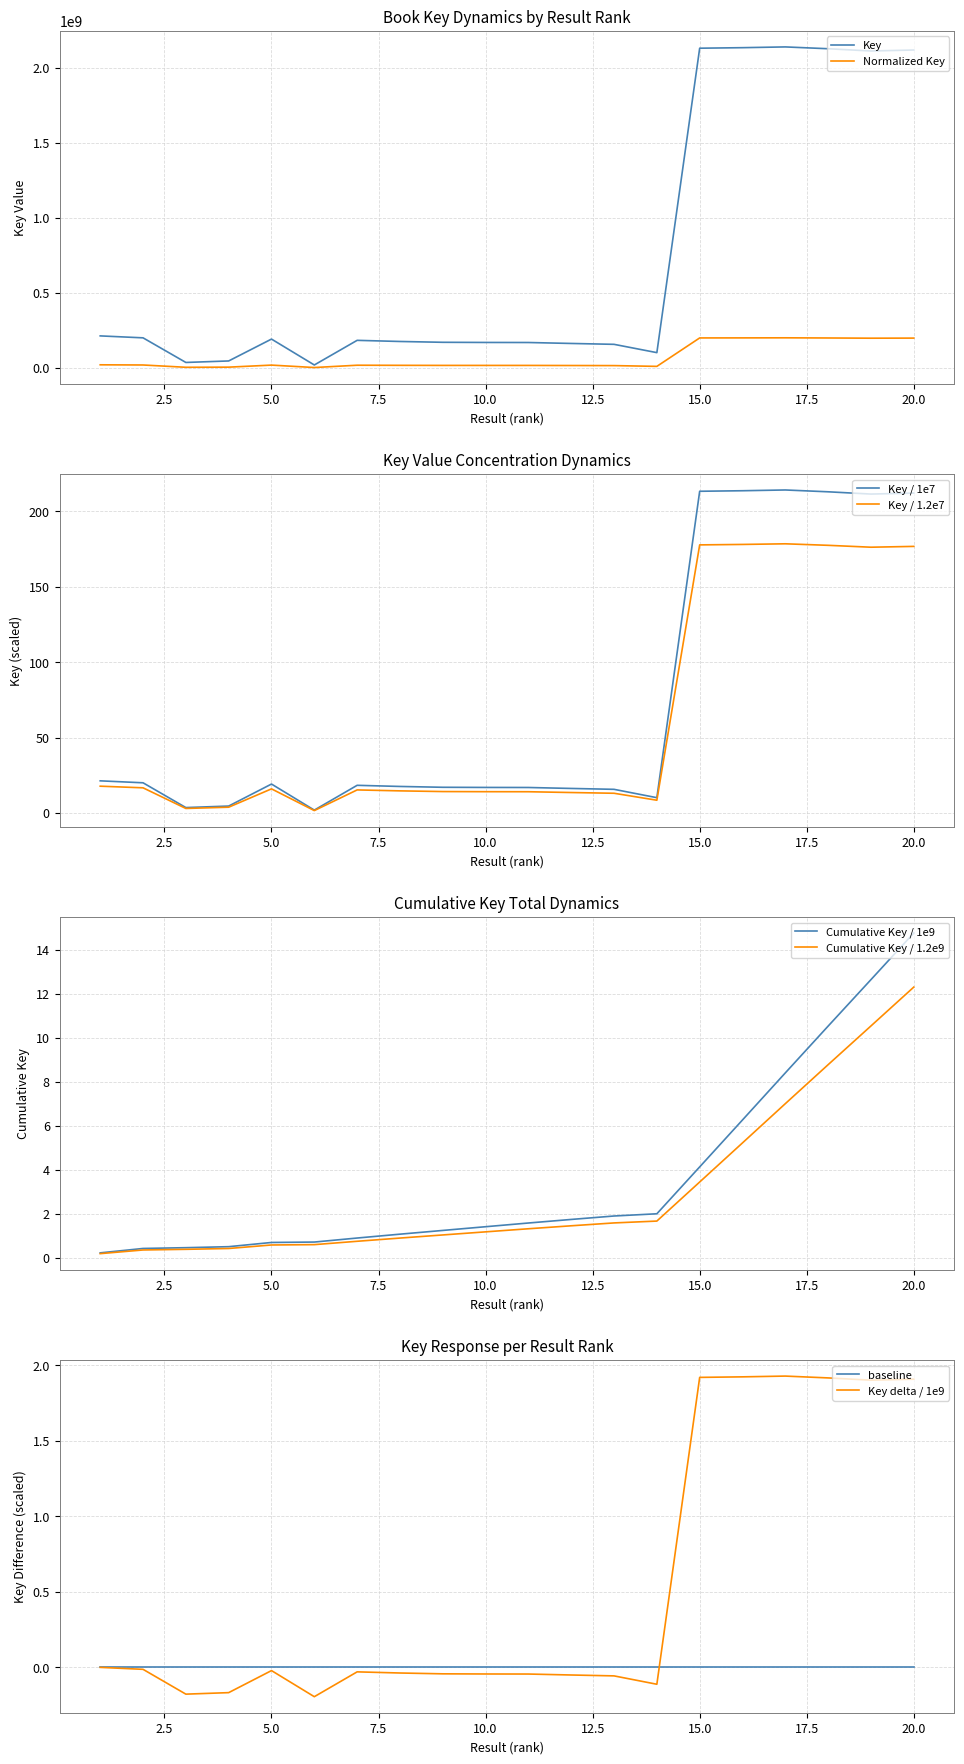

What is the value of the 6th point from the left?

1.9